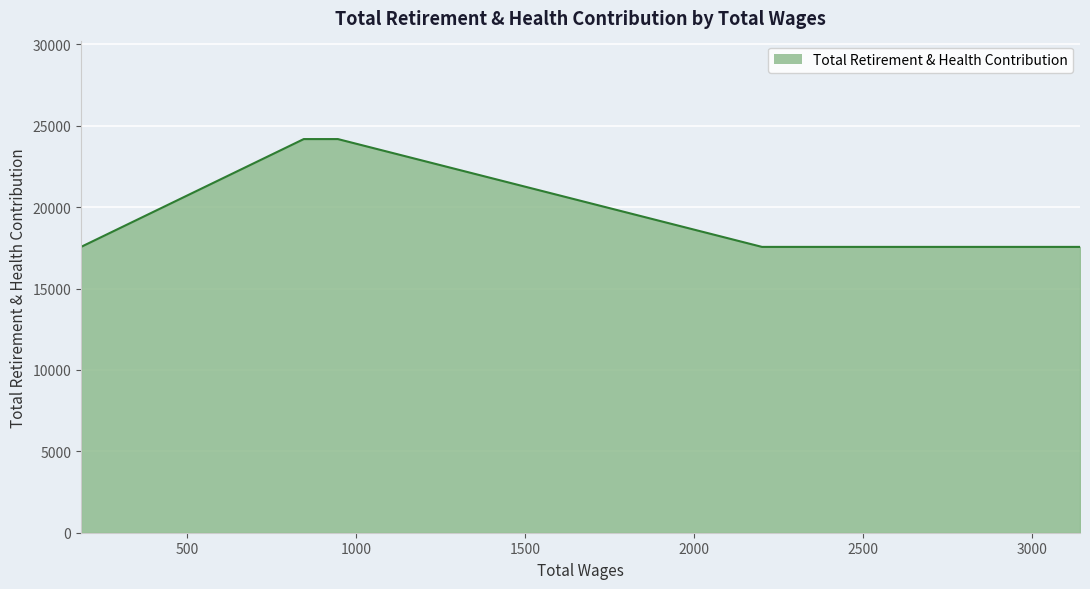

At which category does the chart reach its peak across all series?

945.0